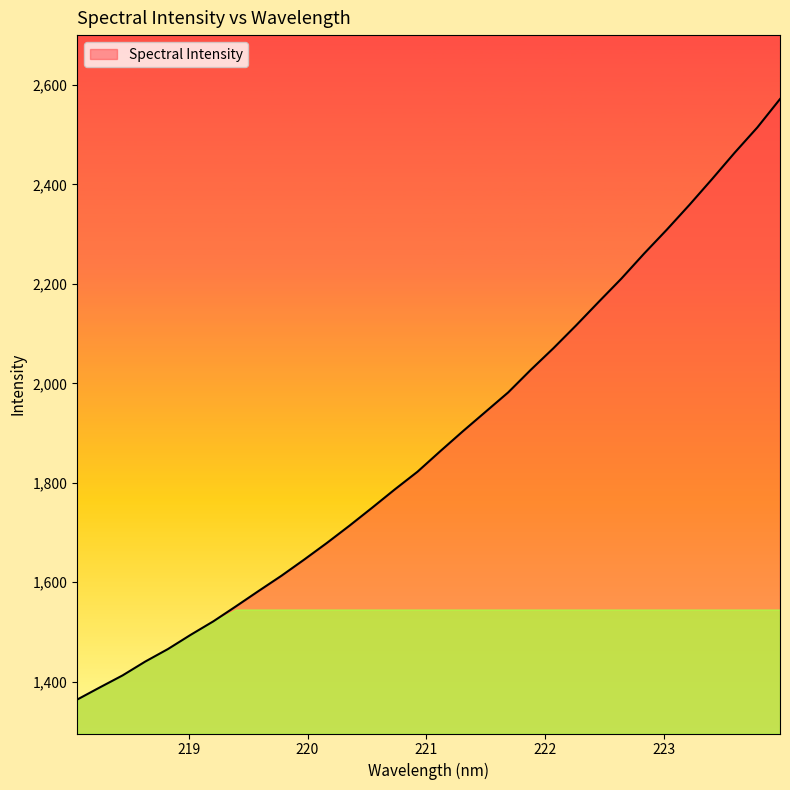

What is the smallest value displayed?

1364.0